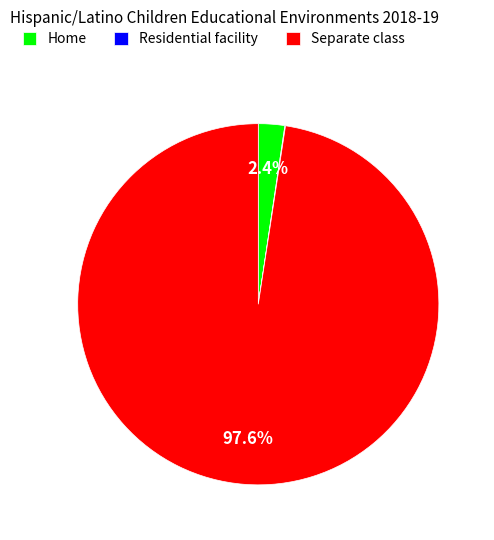

Which slice is the largest?

Separate class